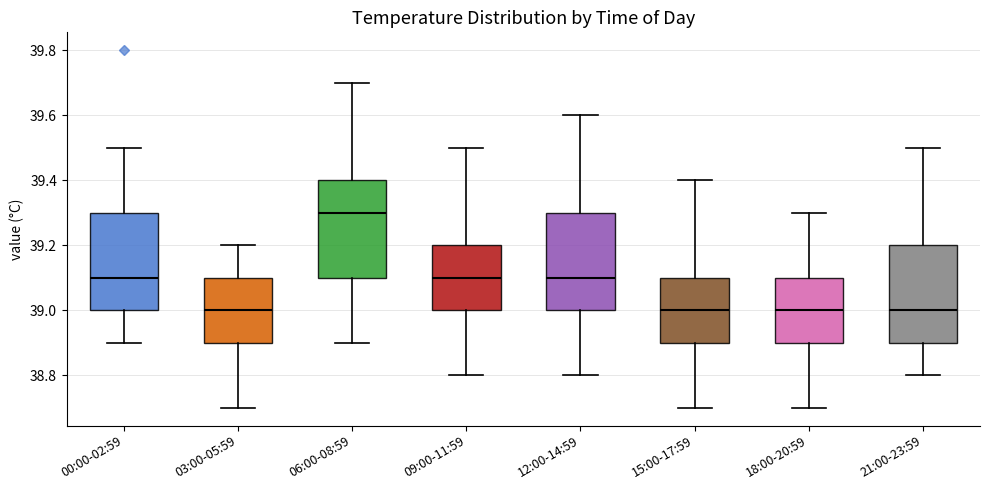

Which box has the highest median line?

06:00-08:59